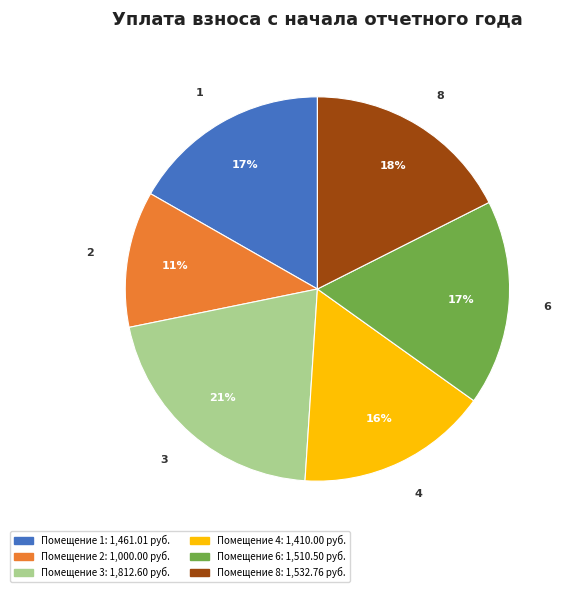

To the nearest percent, what portion does 3 represent?

21%